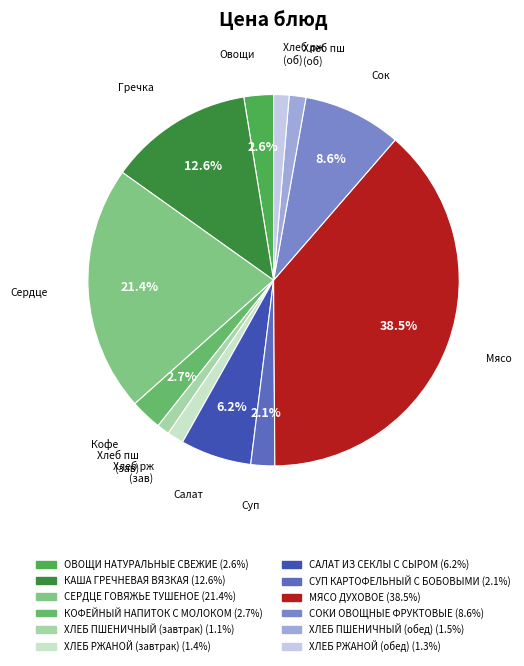

Between ОВОЩИ НАТУРАЛЬНЫЕ СВЕЖИЕ and САЛАТ ИЗ СЕКЛЫ С СЫРОМ, which is larger?

САЛАТ ИЗ СЕКЛЫ С СЫРОМ